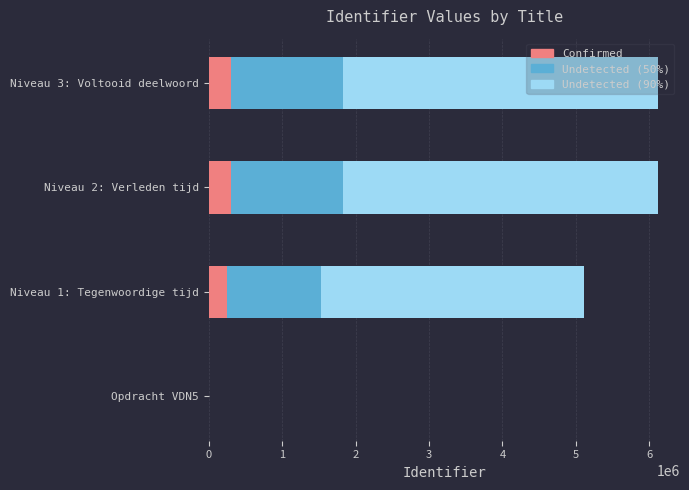

What is the maximum value for Confirmed?

305584.8